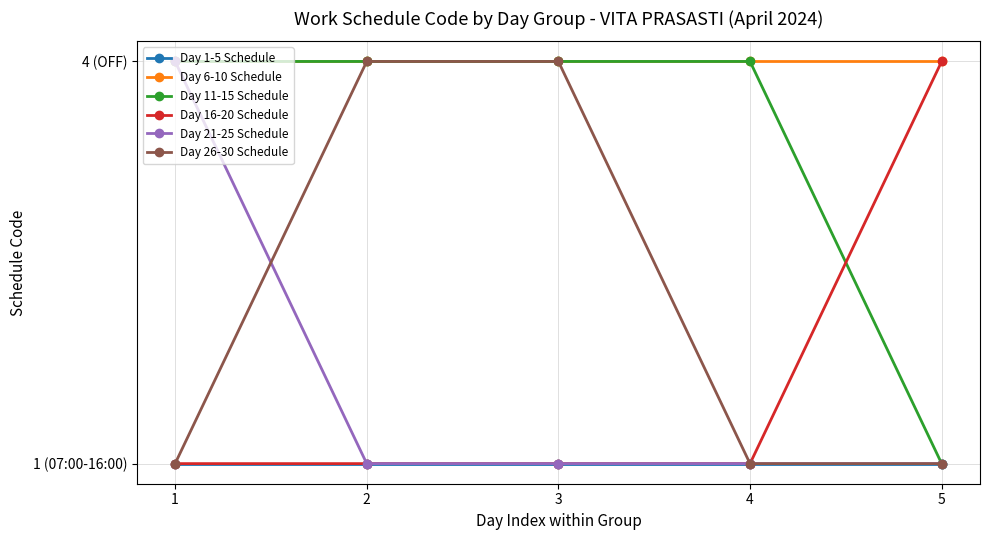

Where is Day 11-15 Schedule nearest to the value 2?

5